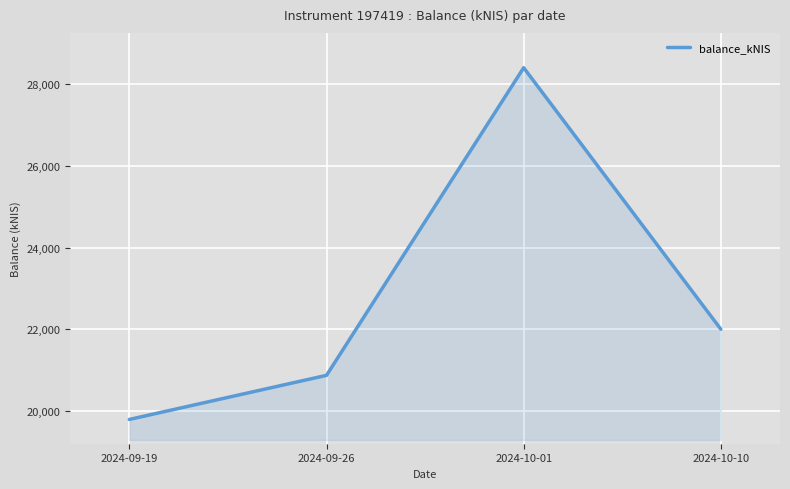

What position from the right is 2024-10-10?

1